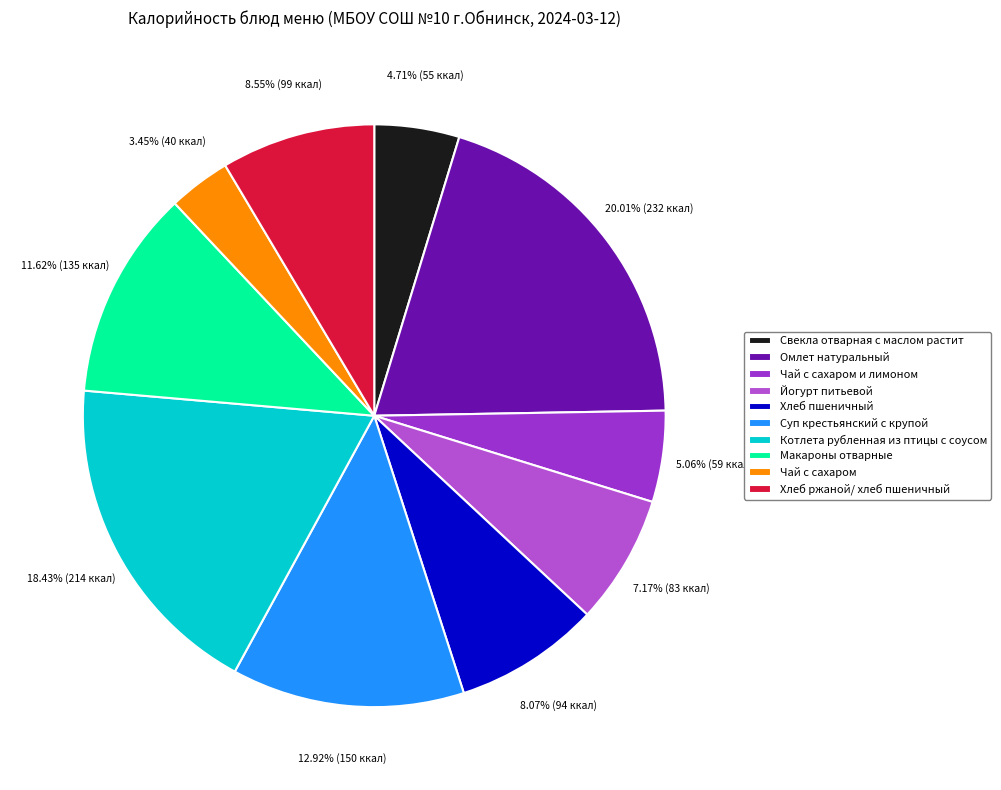

Does Йогурт питьевой account for over 50% of the chart?

No